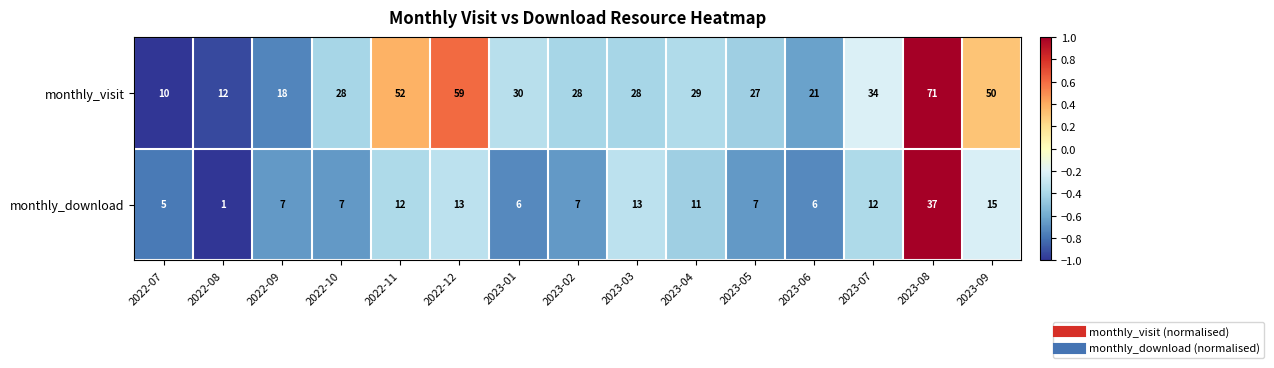

The monthly_visit series shows 18 at 2022-07. True or false?

False